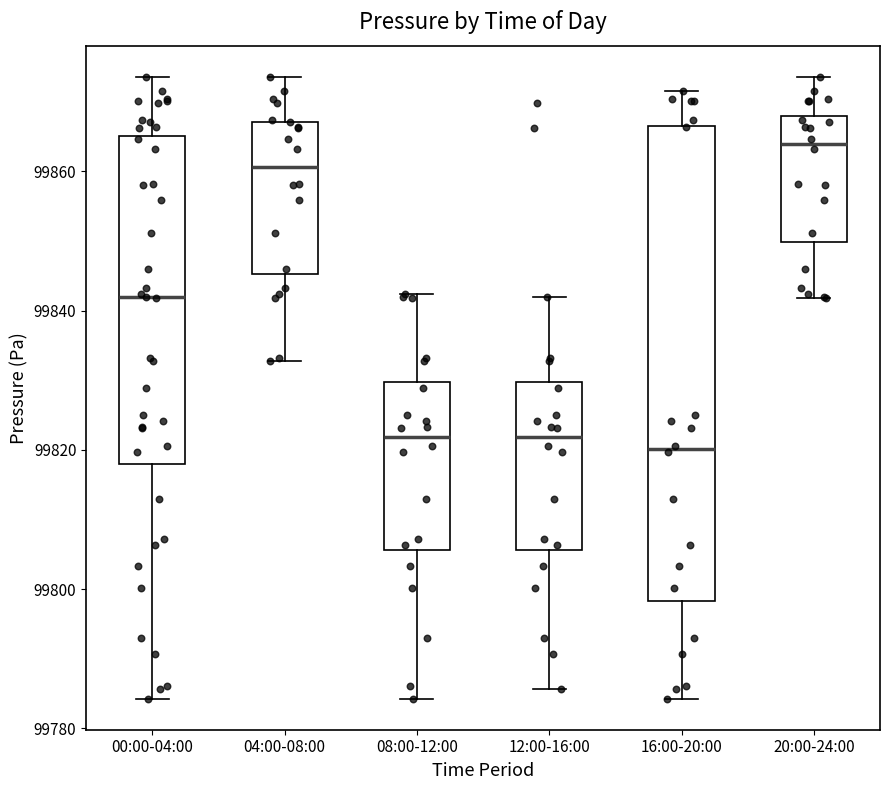

Reading left to right, transcribe this box plot: for each box, give where its median line is, the range the box spans, and where its two whiskers end, as read against the y-axis. The values are not printed on the chart, so give them approximately, as read against the axis.

00:00-04:00: median 99842, box 99818 to 99866, whiskers 99784 to 99874
04:00-08:00: median 99860, box 99846 to 99868, whiskers 99832 to 99874
08:00-12:00: median 99822, box 99806 to 99830, whiskers 99784 to 99842
12:00-16:00: median 99822, box 99806 to 99830, whiskers 99786 to 99842
16:00-20:00: median 99820, box 99798 to 99866, whiskers 99784 to 99872
20:00-24:00: median 99864, box 99850 to 99868, whiskers 99842 to 99874